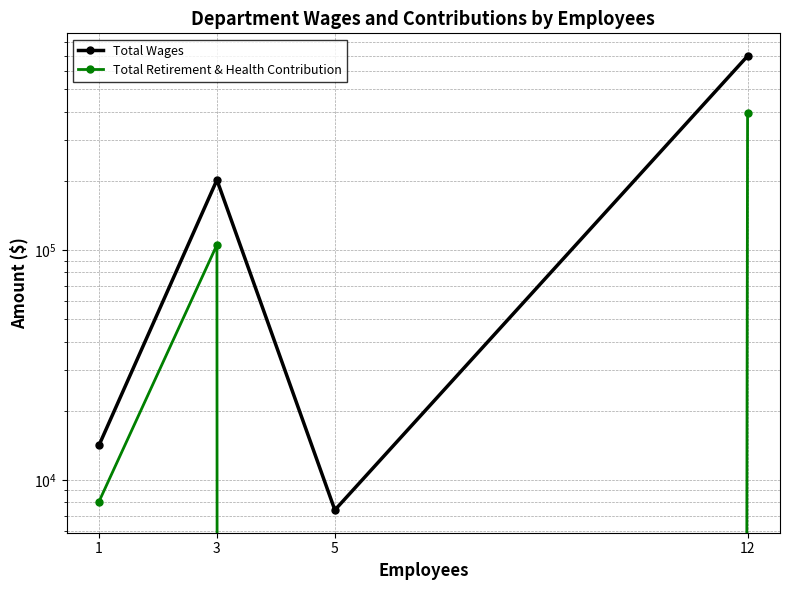

Is this an area chart (filled region under the line)?

No